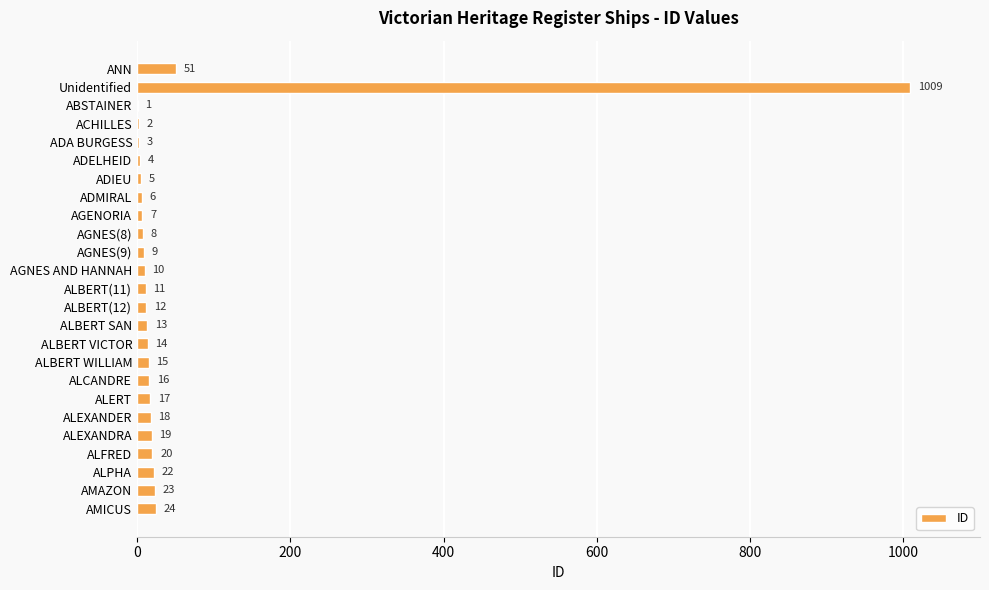

Reading top to bottom, extract all data points from this chart.

ANN=51	Unidentified=1009	ABSTAINER=1	ACHILLES=2	ADA BURGESS=3	ADELHEID=4	ADIEU=5	ADMIRAL=6	AGENORIA=7	AGNES(8)=8	AGNES(9)=9	AGNES AND HANNAH=10	ALBERT(11)=11	ALBERT(12)=12	ALBERT SAN=13	ALBERT VICTOR=14	ALBERT WILLIAM=15	ALCANDRE=16	ALERT=17	ALEXANDER=18	ALEXANDRA=19	ALFRED=20	ALPHA=22	AMAZON=23	AMICUS=24